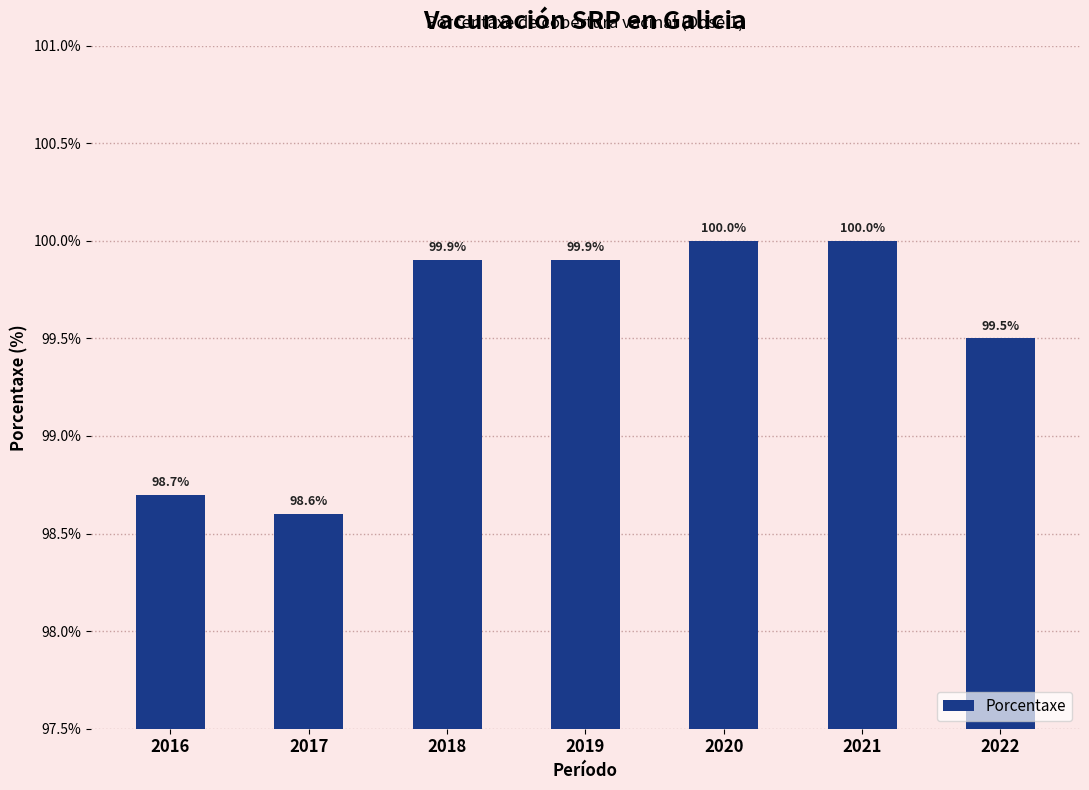

Is it true that the value at 2021 is 44.6?

False